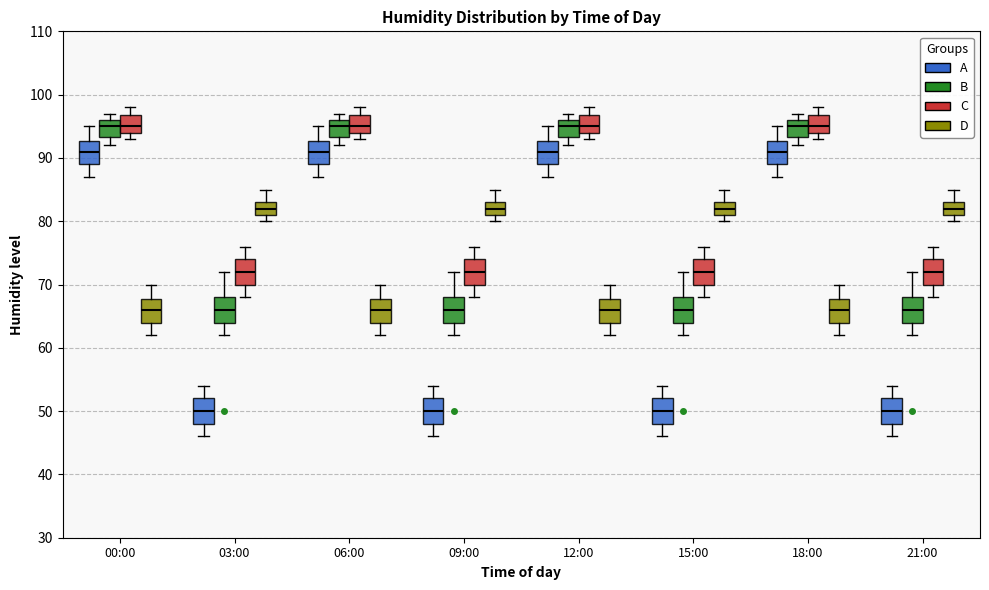

Reading left to right, transcribe this box plot: for each box, give where its median line is, the range the box spans, and where its two whiskers end, as read against the y-axis. The values are not printed on the chart, so give them approximately, as read against the axis.

00:00 (A): median 91, box 89 to 93, whiskers 87 to 95
00:00 (B): median 95, box 93 to 96, whiskers 92 to 97
00:00 (C): median 95, box 94 to 97, whiskers 93 to 98
00:00 (D): median 66, box 64 to 68, whiskers 62 to 70
03:00 (A): median 50, box 48 to 52, whiskers 46 to 54
03:00 (B): median 66, box 64 to 68, whiskers 62 to 72
03:00 (C): median 72, box 70 to 74, whiskers 68 to 76
03:00 (D): median 82, box 81 to 83, whiskers 80 to 85
06:00 (A): median 91, box 89 to 93, whiskers 87 to 95
06:00 (B): median 95, box 93 to 96, whiskers 92 to 97
06:00 (C): median 95, box 94 to 97, whiskers 93 to 98
06:00 (D): median 66, box 64 to 68, whiskers 62 to 70
09:00 (A): median 50, box 48 to 52, whiskers 46 to 54
09:00 (B): median 66, box 64 to 68, whiskers 62 to 72
09:00 (C): median 72, box 70 to 74, whiskers 68 to 76
09:00 (D): median 82, box 81 to 83, whiskers 80 to 85
12:00 (A): median 91, box 89 to 93, whiskers 87 to 95
12:00 (B): median 95, box 93 to 96, whiskers 92 to 97
12:00 (C): median 95, box 94 to 97, whiskers 93 to 98
12:00 (D): median 66, box 64 to 68, whiskers 62 to 70
15:00 (A): median 50, box 48 to 52, whiskers 46 to 54
15:00 (B): median 66, box 64 to 68, whiskers 62 to 72
15:00 (C): median 72, box 70 to 74, whiskers 68 to 76
15:00 (D): median 82, box 81 to 83, whiskers 80 to 85
18:00 (A): median 91, box 89 to 93, whiskers 87 to 95
18:00 (B): median 95, box 93 to 96, whiskers 92 to 97
18:00 (C): median 95, box 94 to 97, whiskers 93 to 98
18:00 (D): median 66, box 64 to 68, whiskers 62 to 70
21:00 (A): median 50, box 48 to 52, whiskers 46 to 54
21:00 (B): median 66, box 64 to 68, whiskers 62 to 72
21:00 (C): median 72, box 70 to 74, whiskers 68 to 76
21:00 (D): median 82, box 81 to 83, whiskers 80 to 85